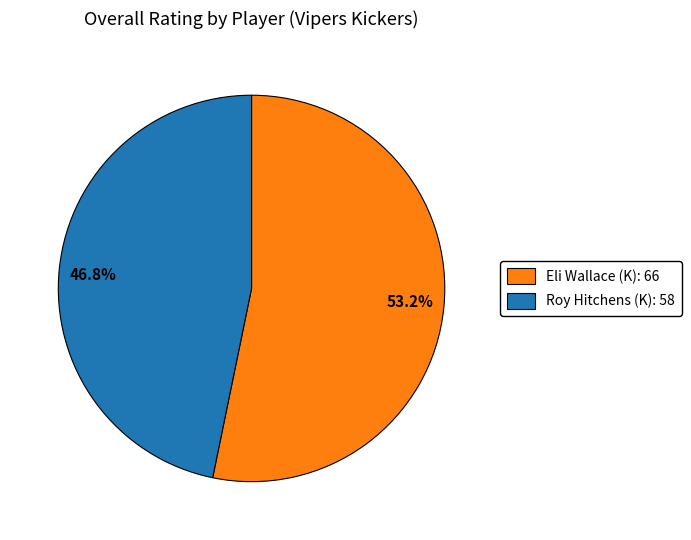

What is the smallest slice in the pie chart?

46.8%